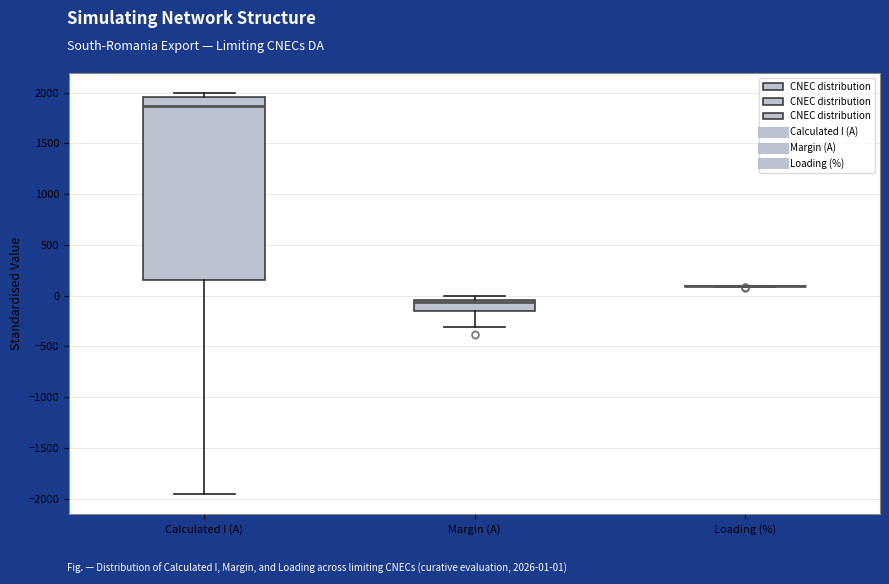

Reading left to right, transcribe this box plot: for each box, give where its median line is, the range the box spans, and where its two whiskers end, as read against the y-axis. The values are not printed on the chart, so give them approximately, as read against the axis.

Calculated I (A): median 1850, box 150 to 1950, whiskers -1950 to 2000
Margin (A): median -50 (just below the box's upper edge), box -150 to -50, whiskers -300 to 0
Loading (%): box collapsed to a line at 100, whiskers 100 to 100